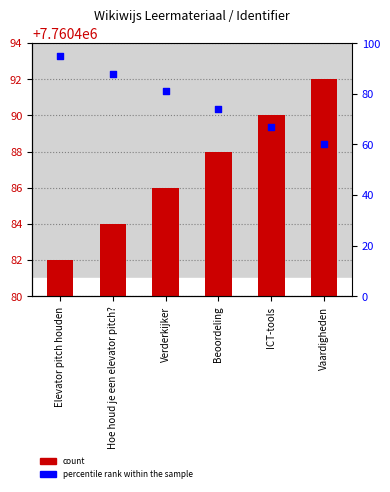

What is the total value across all series at Elevator pitch houden?

23281456.8